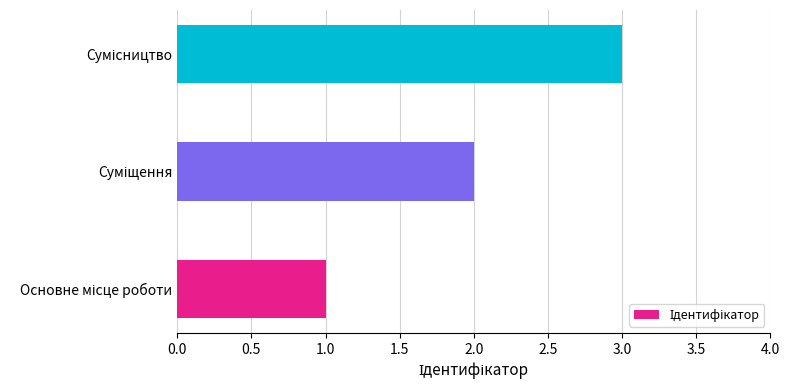

What is the sum of all values?

6